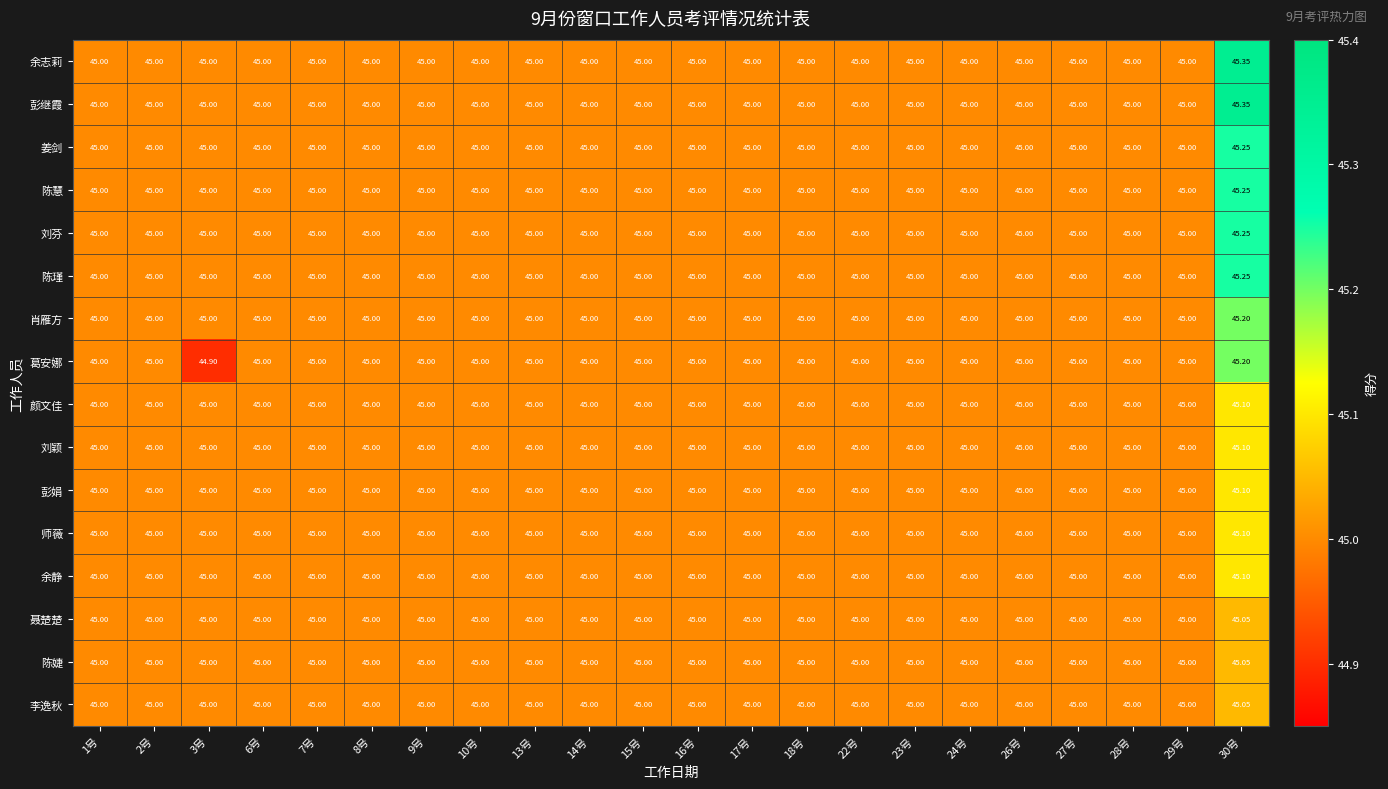

Rank the series by their maximum value, from lowest to highest.

聂楚楚, 陈婕, 李逸秋, 颜文佳, 刘颖, 彭娟, 师薇, 余静, 肖雁方, 葛安娜, 姜剑, 陈慧, 刘芬, 陈瑾, 余志莉, 彭继霞